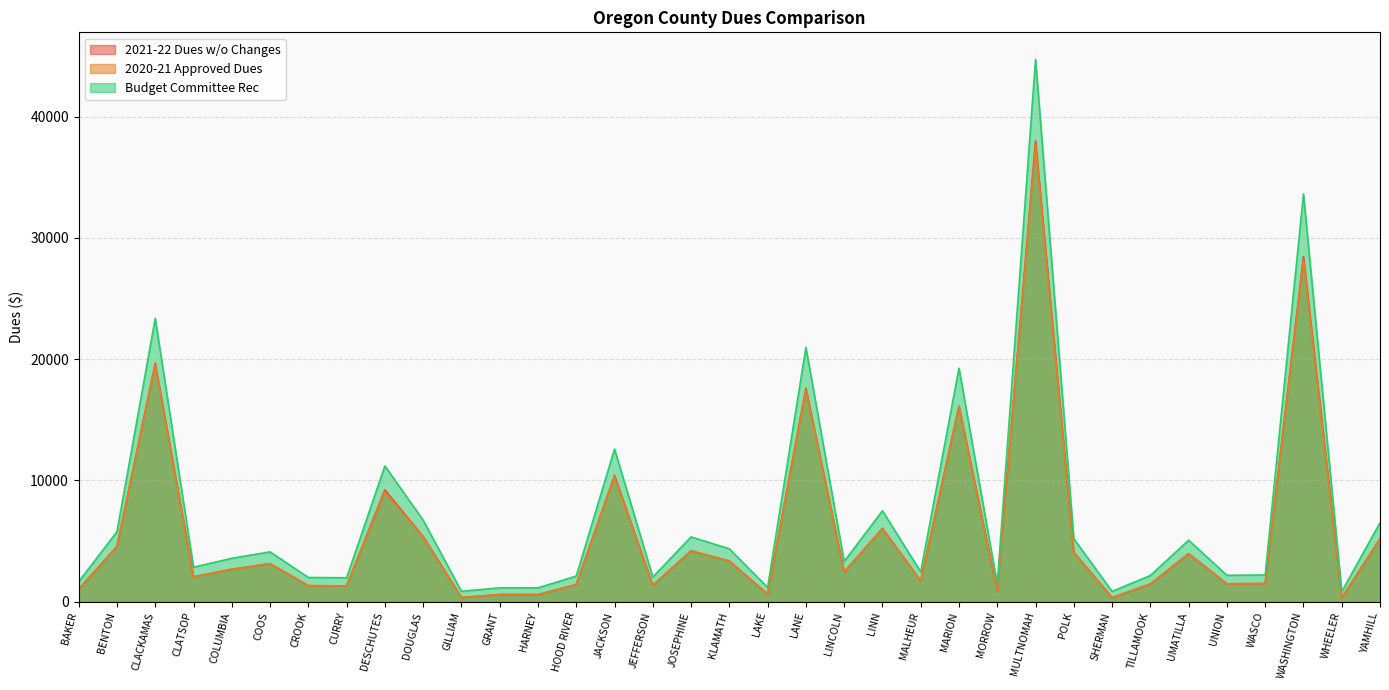

What is the maximum value shown in the chart?

44716.7